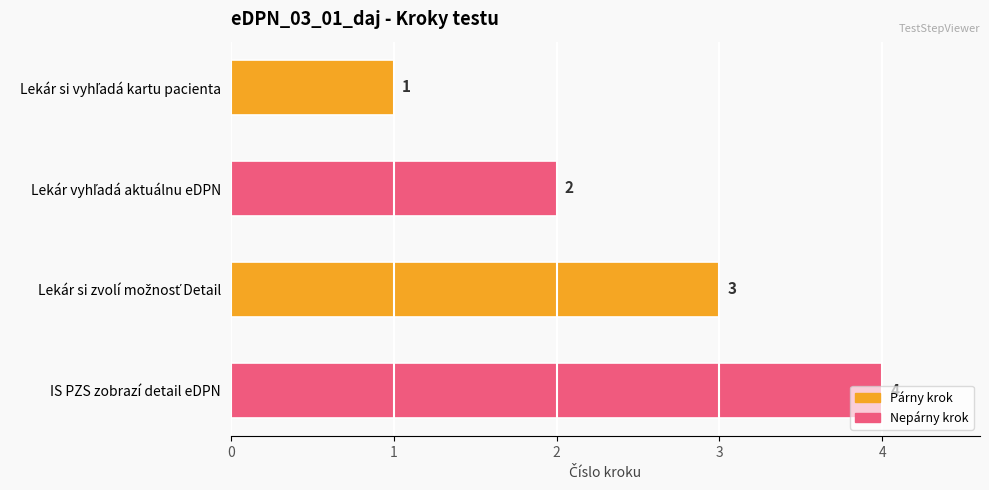

True or false: the data shows 4 at IS PZS zobrazí detail eDPN.

True